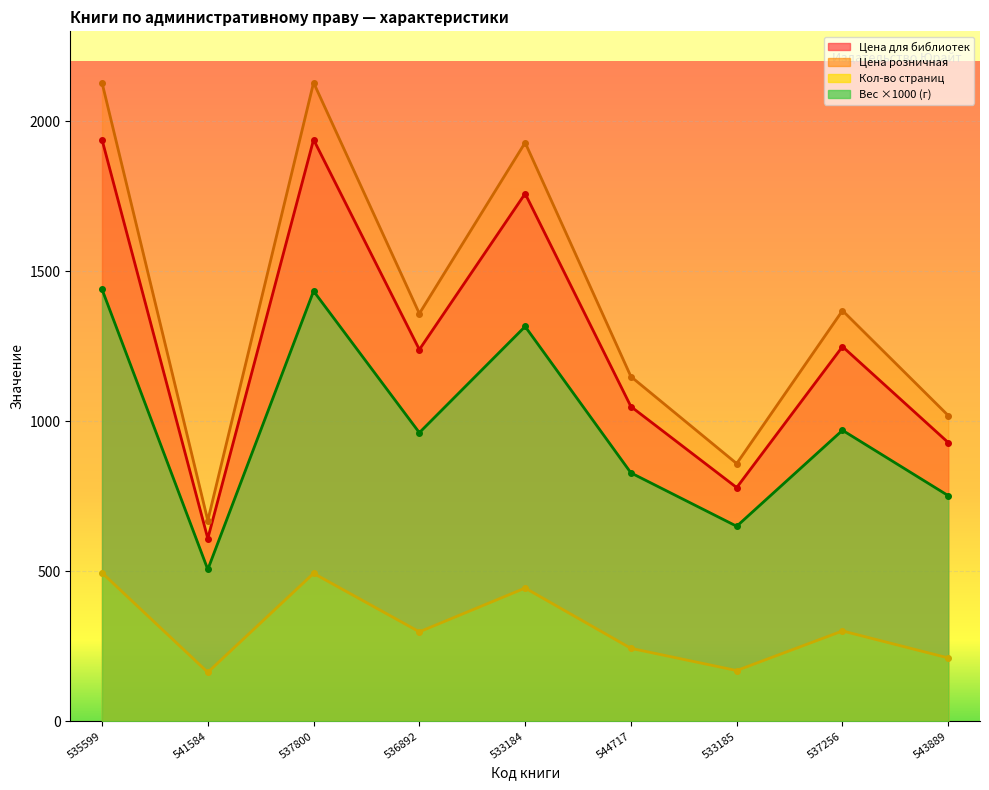

The value of Вес (кг) at 537256 is 970. True or false?

True